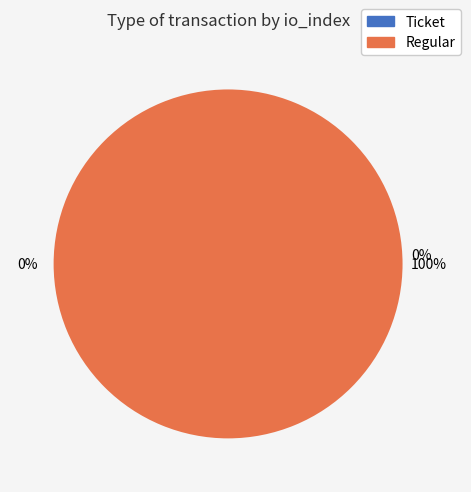

What percentage is NOT represented by Ticket tx (io_index=0)?

100.0%